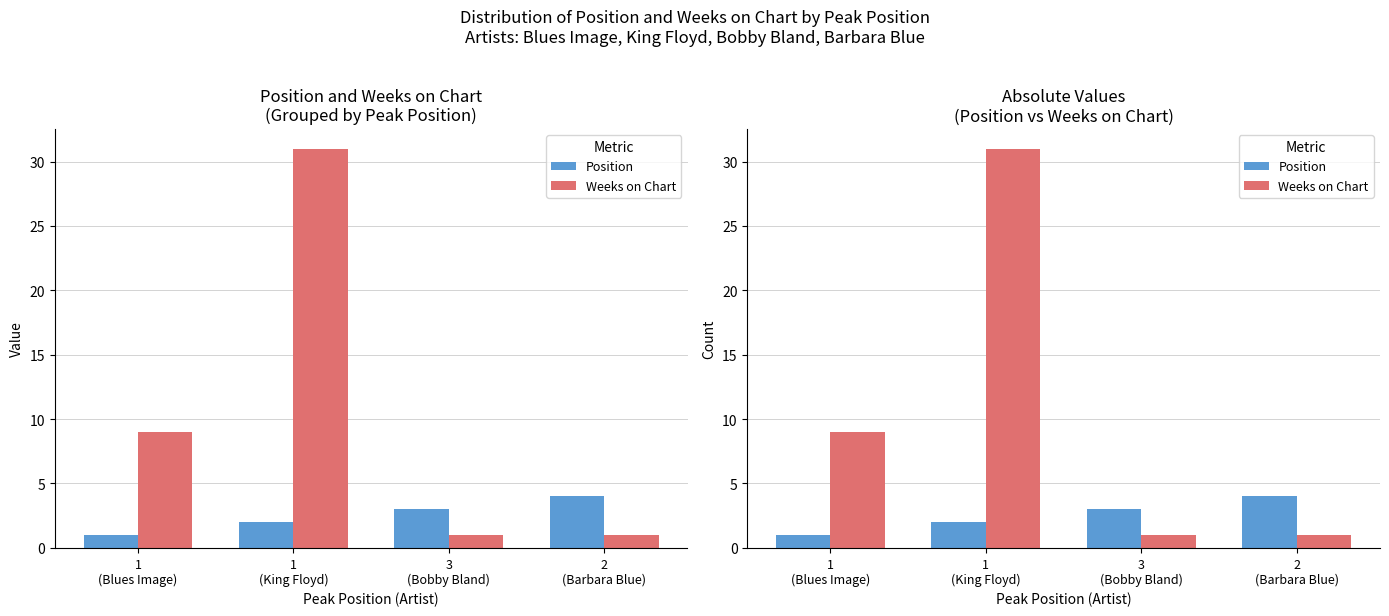

At how many categories does at least one series exceed 18?

1